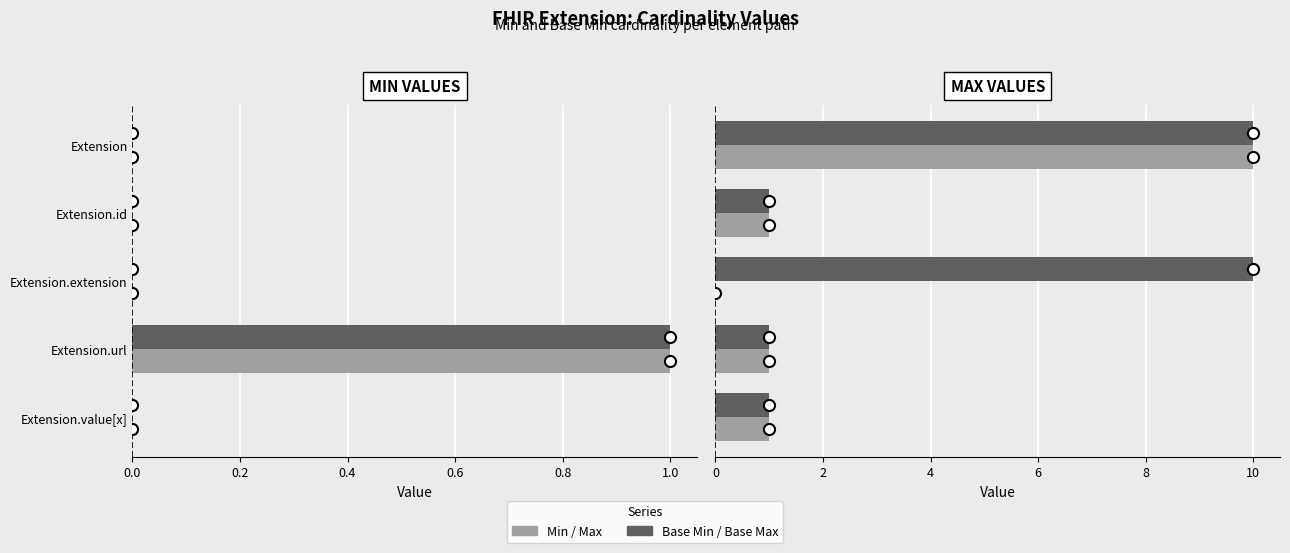

How many bars are there in each group?

4